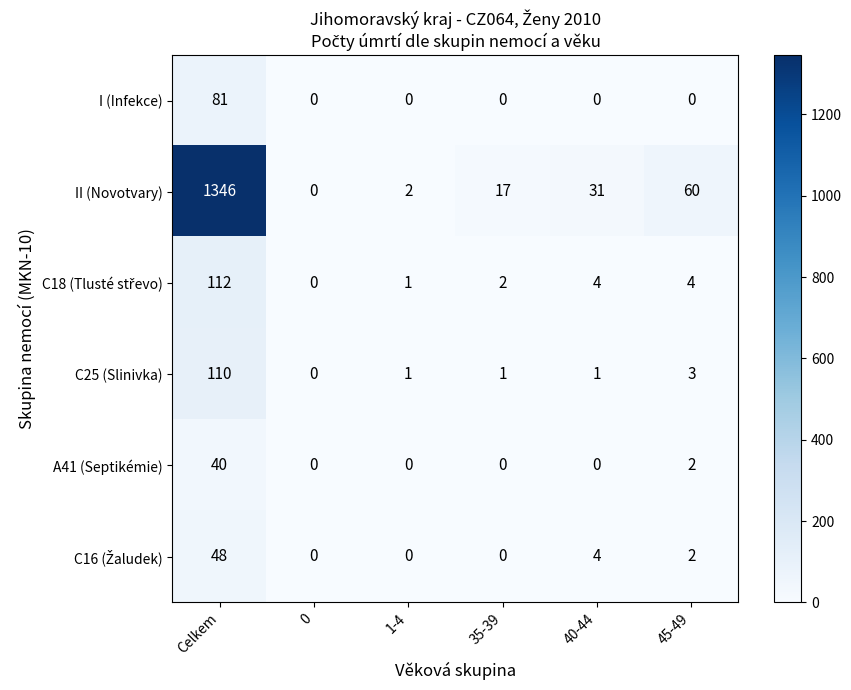

Which label corresponds to the largest value in the chart?

Celkem